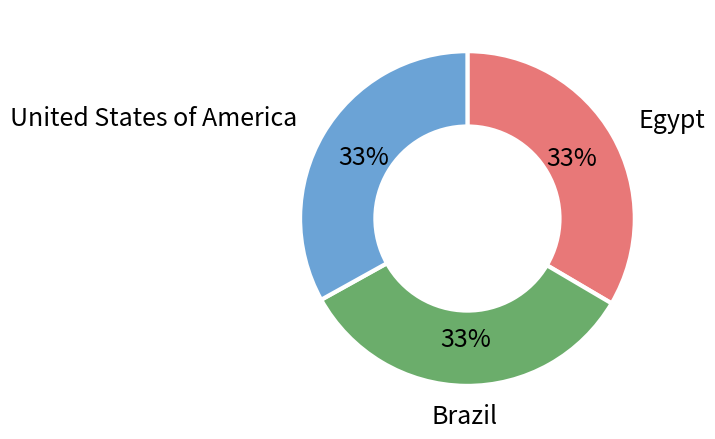

Is there a majority slice in this chart?

No